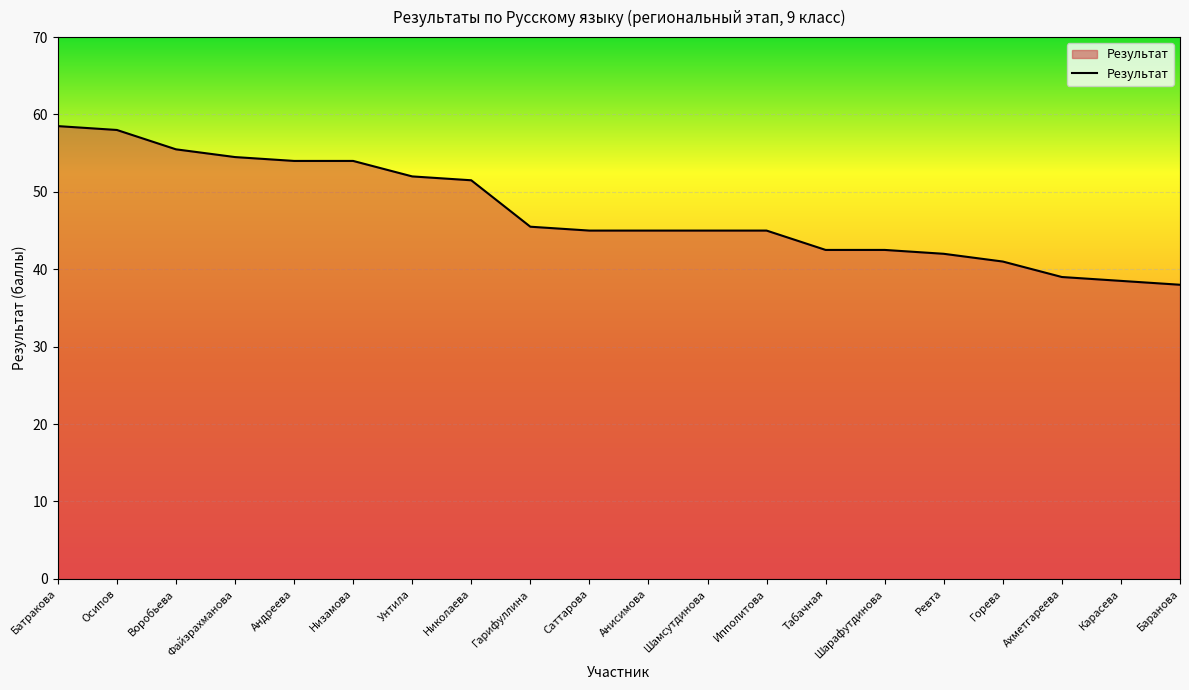

What is the change in value from Унтила to Николаева?

-0.5